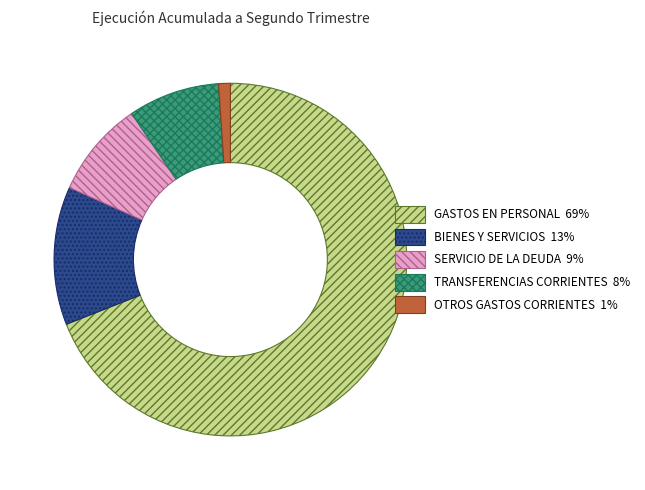

Is there any slice that represents more than half of the pie?

Yes